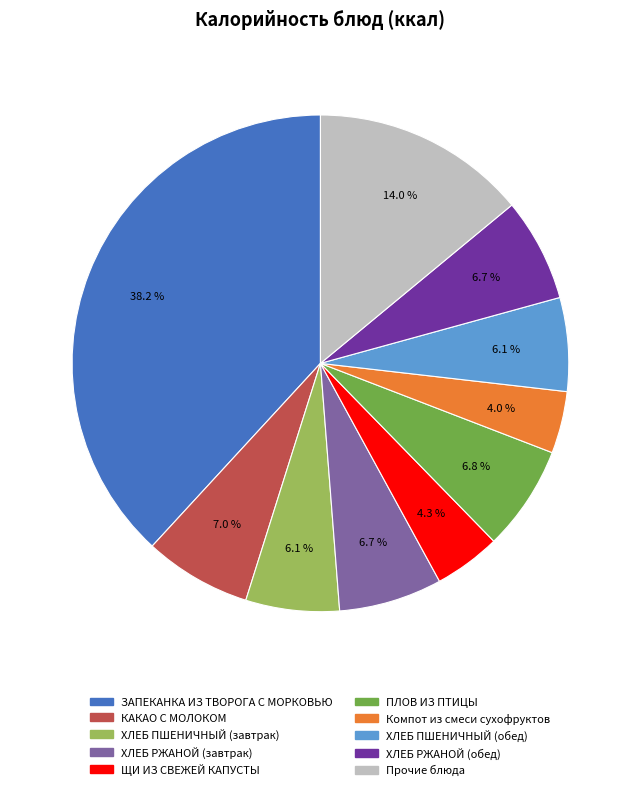

Which category has the biggest portion of the pie?

ЗАПЕКАНКА ИЗ ТВОРОГА С МОРКОВЬЮ